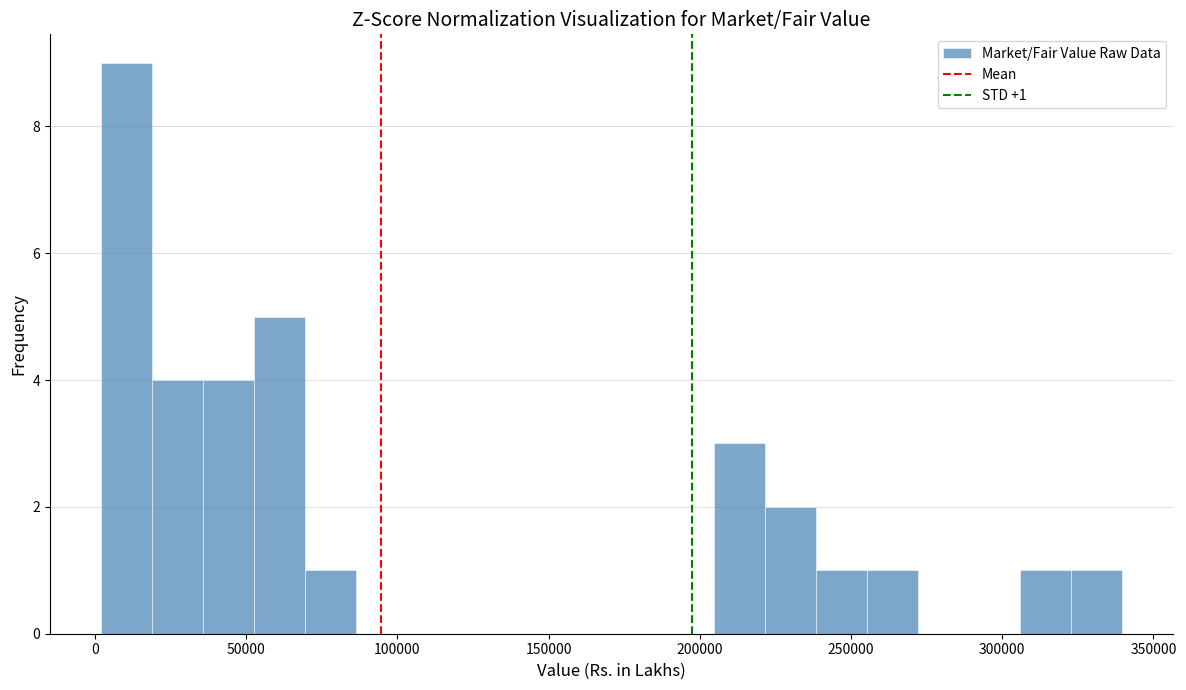

Read against the x-axis, roughly where is the centre of the tallest bar?

10000